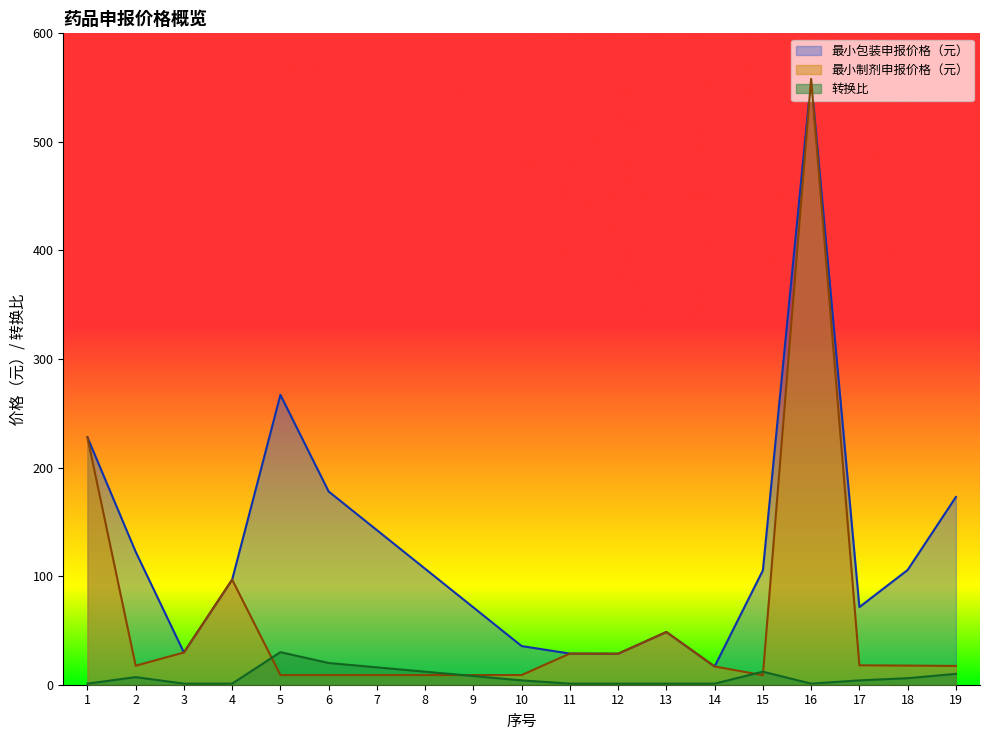

The value of 最小制剂申报价格（元） at 2 is 17.5. True or false?

True